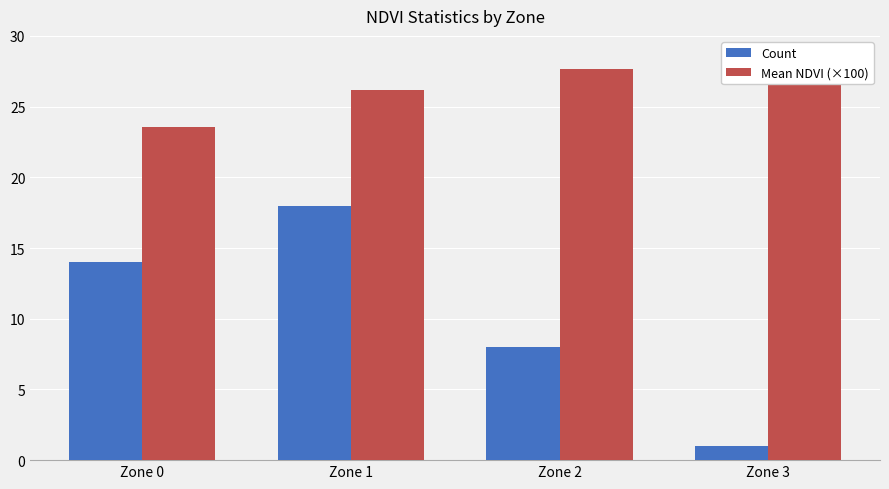

What is the maximum value shown in the chart?

29.5